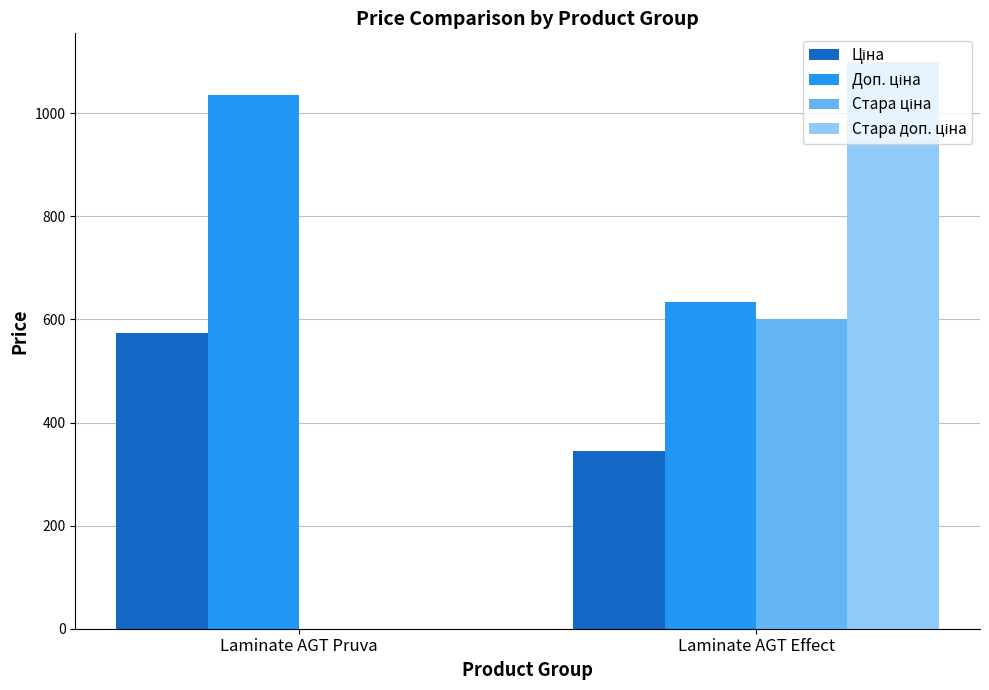

What is the total value across all series at Laminate AGT Pruva?

1608.6